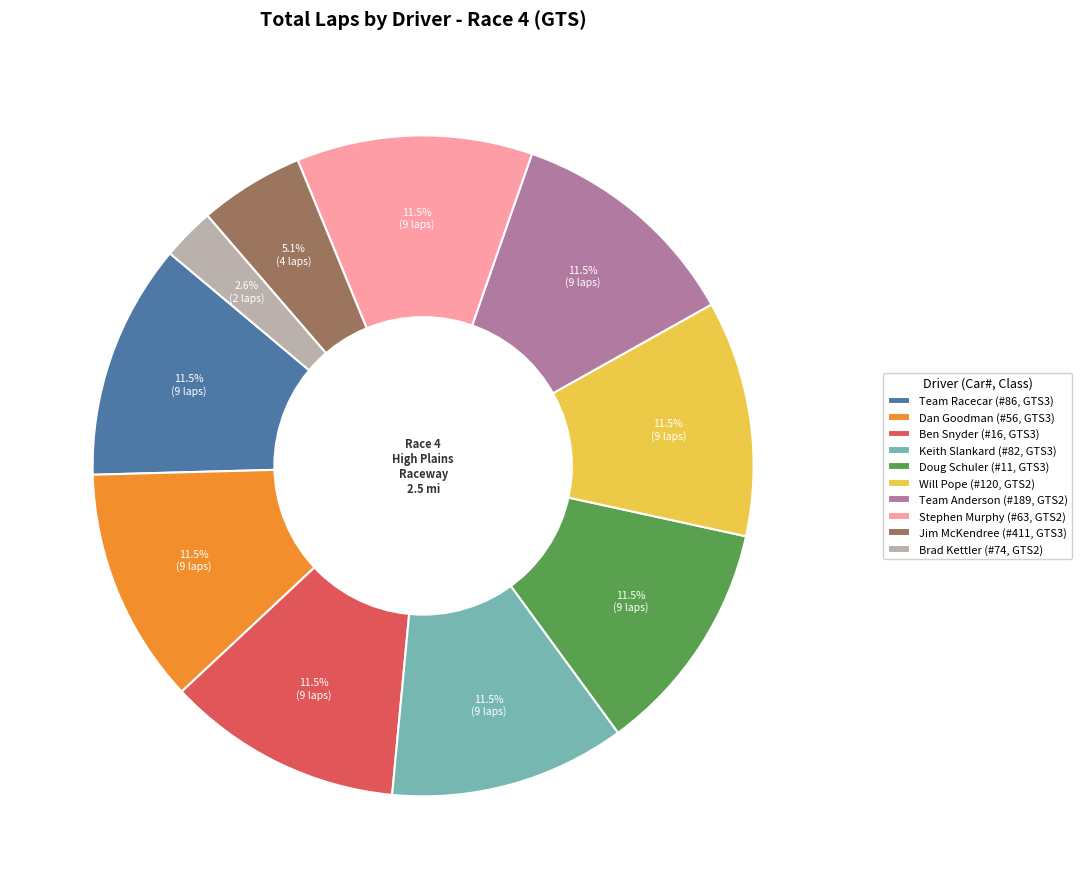

Does Team Anderson (#189, GTS2) account for over 50% of the chart?

No